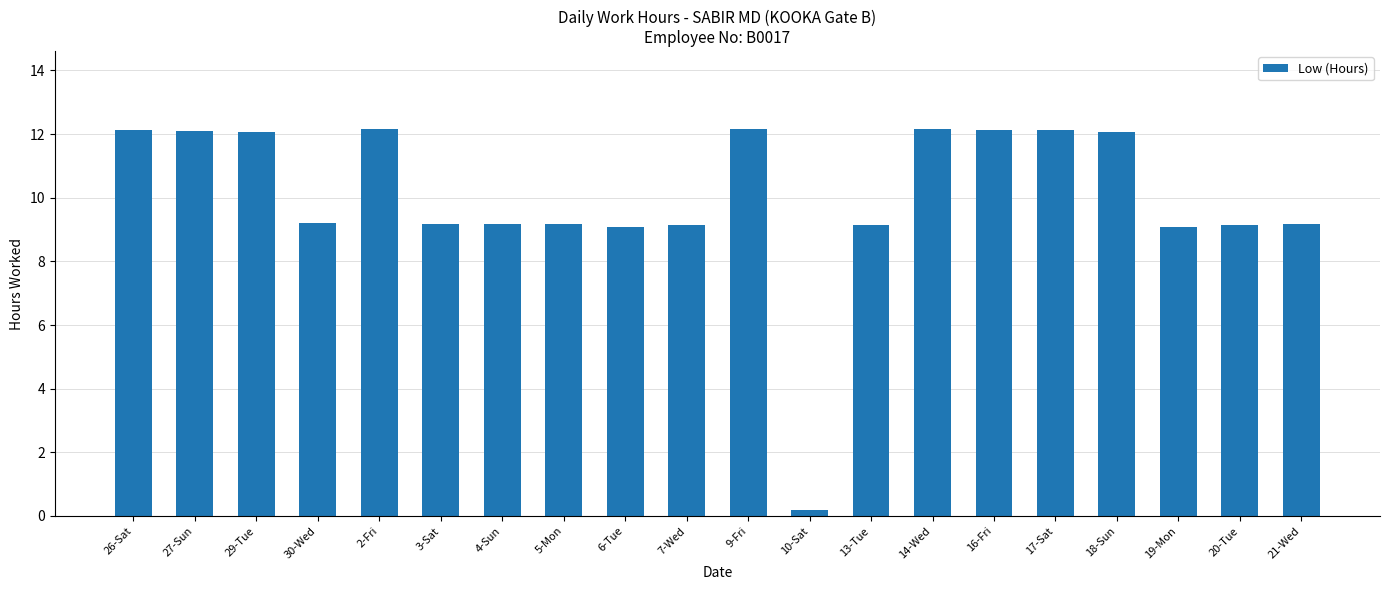

Between 27-Sun and 30-Wed, which is larger?

27-Sun